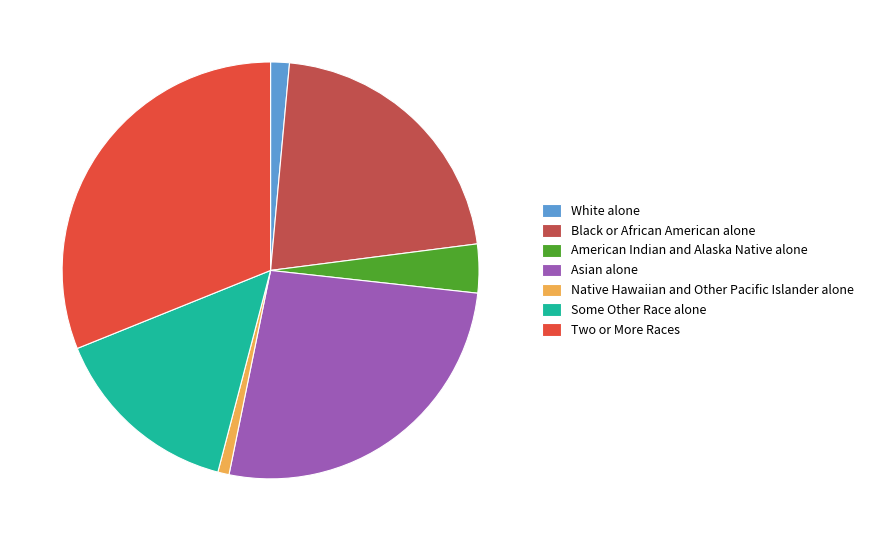

Between Two or More Races and Black or African American alone, which is larger?

Two or More Races